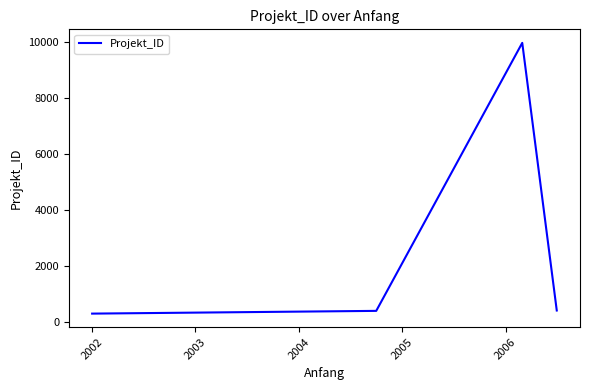

True or false: the data has more than 0 interior local peaks.

True